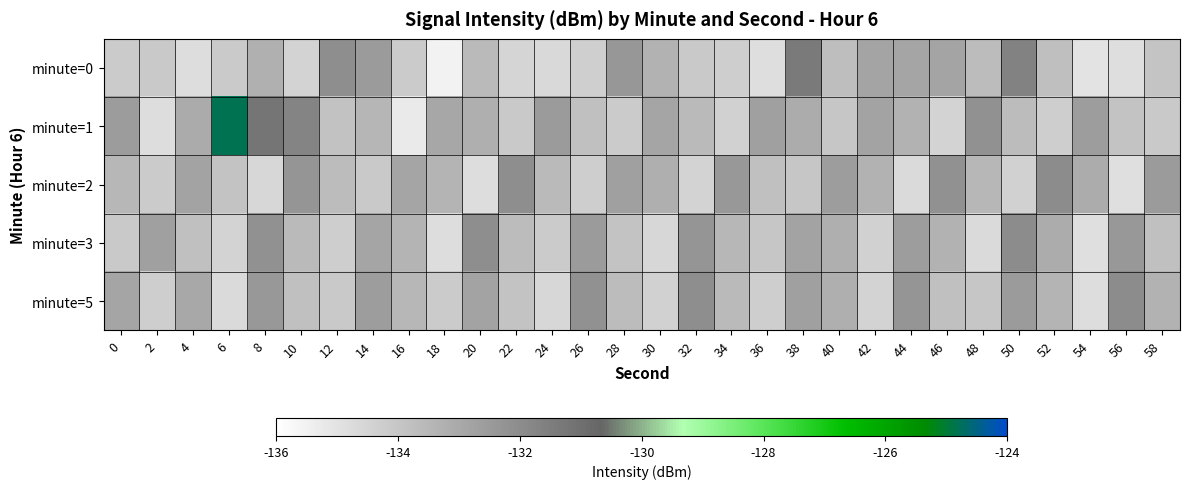

Reading left to right, extract all data points from this chart.

minute=0: 0=-134.2	2=-134.1	4=-134.8	6=-134.1	8=-133.3	10=-134.5	12=-132.1	14=-132.5	16=-134.2	18=-135.6	20=-133.6	22=-134.5	24=-134.6	26=-134.3	28=-132.3	30=-133.3	32=-134.1	34=-134.3	36=-134.8	38=-131.4	40=-133.7	42=-132.8	44=-132.9	46=-132.9	48=-133.7	50=-131.6	52=-133.8	54=-135.0	56=-134.9	58=-134.0
minute=1: 0=-132.6	2=-134.8	4=-133.1	6=-124.8	8=-131.2	10=-131.7	12=-133.9	14=-133.5	16=-135.3	18=-132.9	20=-133.2	22=-134.1	24=-132.5	26=-133.8	28=-134.2	30=-132.9	32=-133.6	34=-134.4	36=-132.7	38=-133.1	40=-134.0	42=-132.8	44=-133.3	46=-134.5	48=-132.2	50=-133.7	52=-134.3	54=-132.6	56=-133.9	58=-134.1
minute=2: 0=-133.5	2=-134.2	4=-132.8	6=-133.9	8=-134.6	10=-132.3	12=-133.7	14=-134.1	16=-132.9	18=-133.4	20=-134.8	22=-132.1	24=-133.6	26=-134.3	28=-132.7	30=-133.2	32=-134.5	34=-132.4	36=-133.8	38=-134.0	40=-132.6	42=-133.3	44=-134.7	46=-132.2	48=-133.5	50=-134.4	52=-132.0	54=-133.1	56=-134.9	58=-132.5
minute=3: 0=-134.1	2=-132.7	4=-133.8	6=-134.5	8=-132.2	10=-133.6	12=-134.3	14=-132.9	16=-133.4	18=-134.8	20=-132.1	22=-133.7	24=-134.2	26=-132.5	28=-133.9	30=-134.6	32=-132.3	34=-133.5	36=-134.0	38=-132.8	40=-133.2	42=-134.4	44=-132.6	46=-133.3	48=-134.7	50=-132.0	52=-133.1	54=-134.9	56=-132.4	58=-133.8
minute=5: 0=-132.9	2=-134.3	4=-133.0	6=-134.7	8=-132.4	10=-133.8	12=-134.1	14=-132.6	16=-133.5	18=-134.2	20=-132.8	22=-133.9	24=-134.6	26=-132.2	28=-133.7	30=-134.4	32=-132.1	34=-133.6	36=-134.3	38=-132.7	40=-133.2	42=-134.5	44=-132.3	46=-133.8	48=-134.0	50=-132.5	52=-133.4	54=-134.8	56=-132.0	58=-133.3